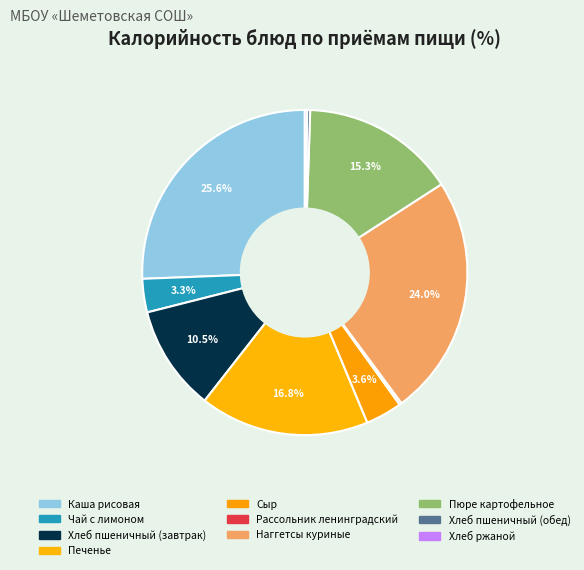

To the nearest percent, what is the difference between the largest and smallest slice percentages?

26%